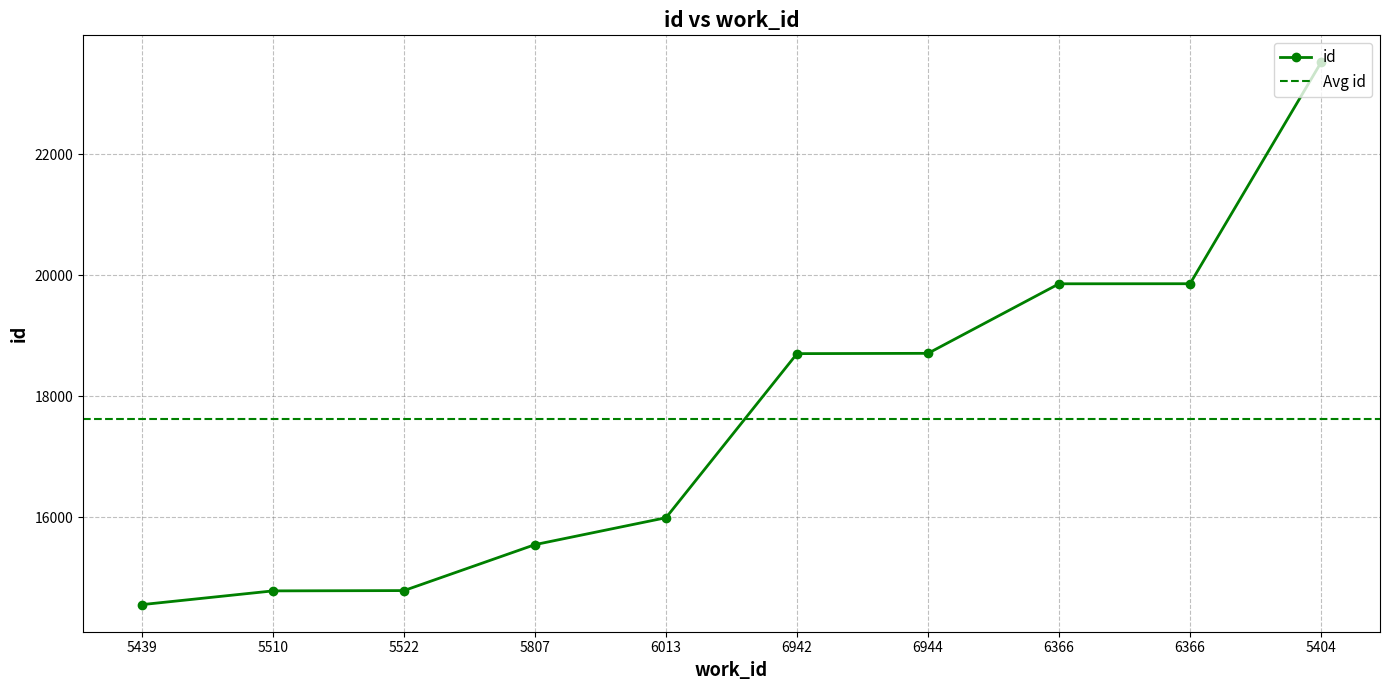

What is the label of the 8th point from the left?

6366